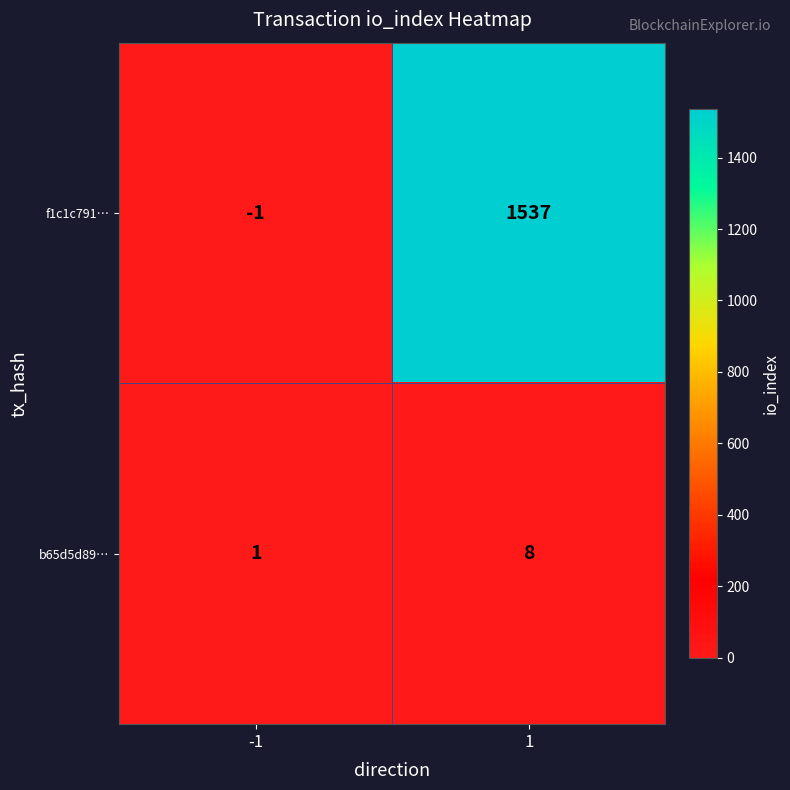

What is the difference between the highest and lowest values at -1?

2